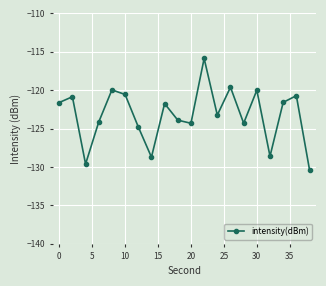

True or false: the data has more than 2 interior local peaks.

True